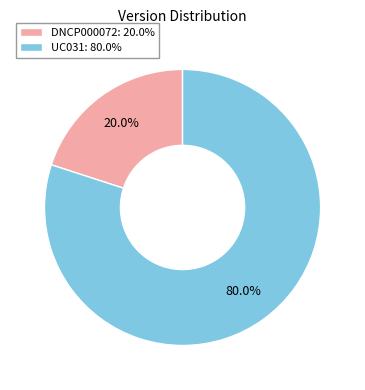

True or false: DNCP000072 accounts for 20% of the total.

True